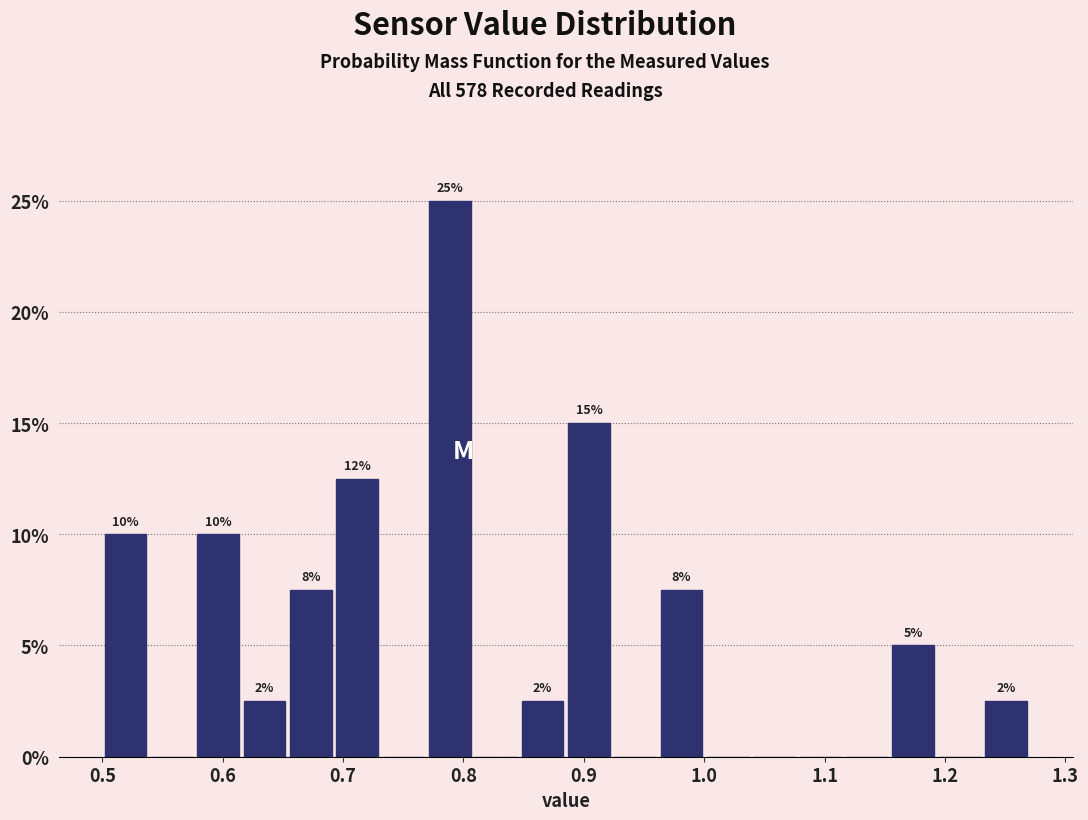

Around what value on the x-axis is the tallest bar? Give the approximate position of its centre, as read against the axis.

0.79